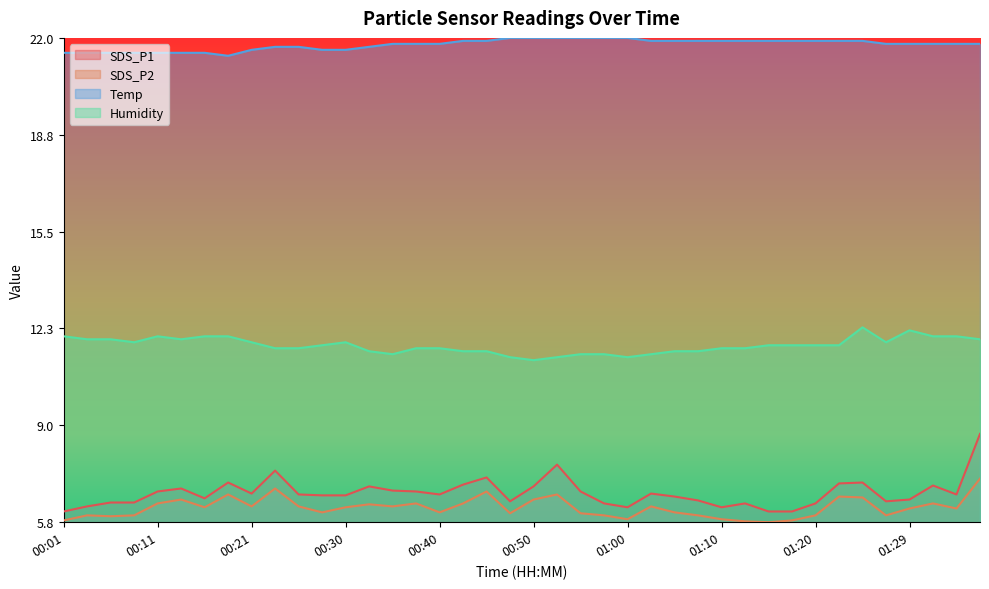

How many data points does each series have?

40